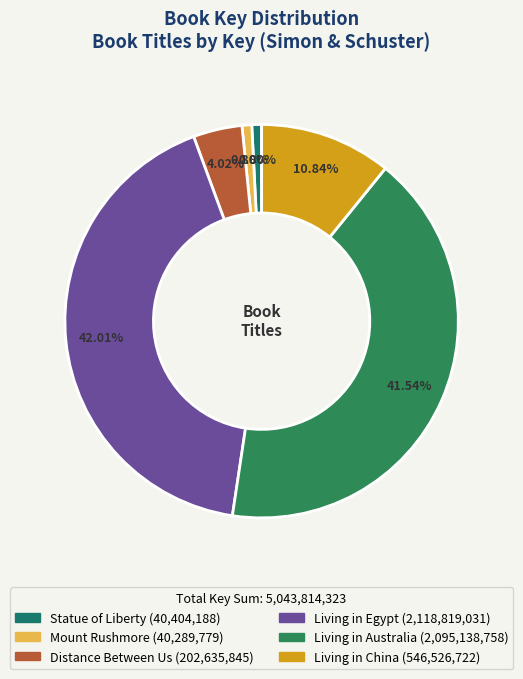

To the nearest percent, what is the difference between the Living in China and Mount Rushmore slice percentages?

10%